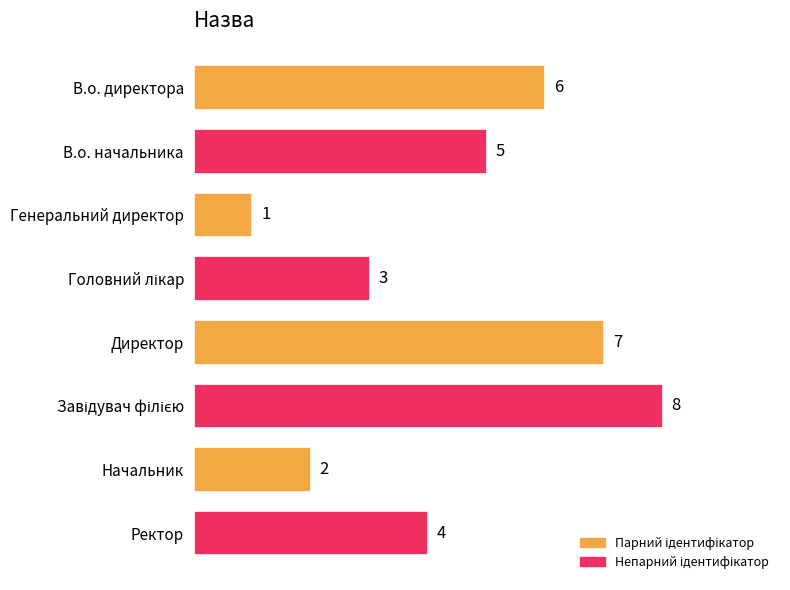

What is the difference between the maximum and second lowest values?

6